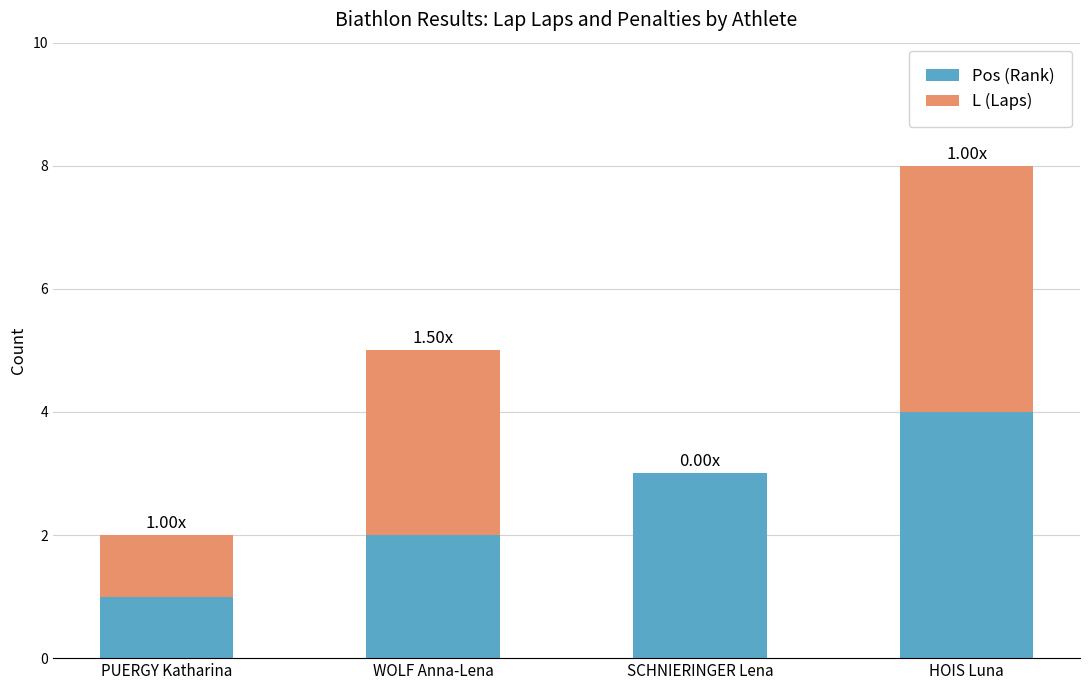

At which category is the sum across all series the highest?

HOIS Luna